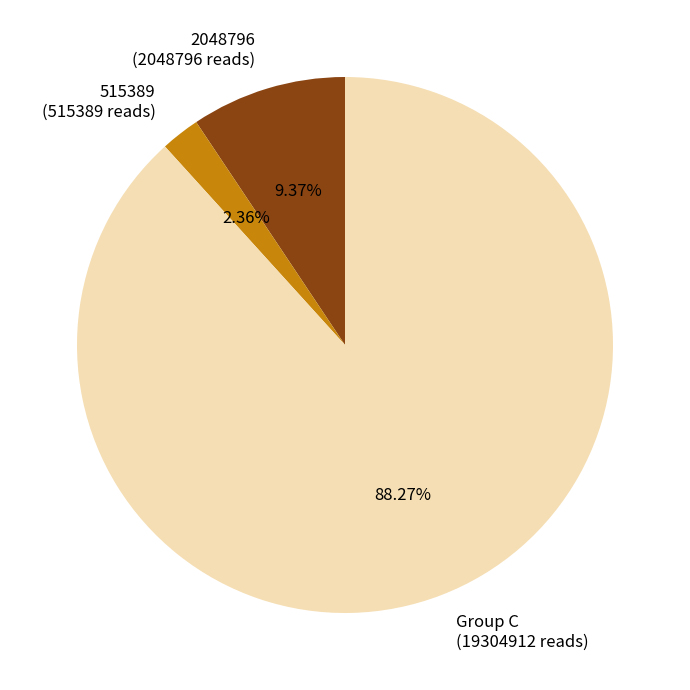

What is the ratio of the value at 2048796 (2048796 reads) to the value at 515389 (515389 reads)?

4.0